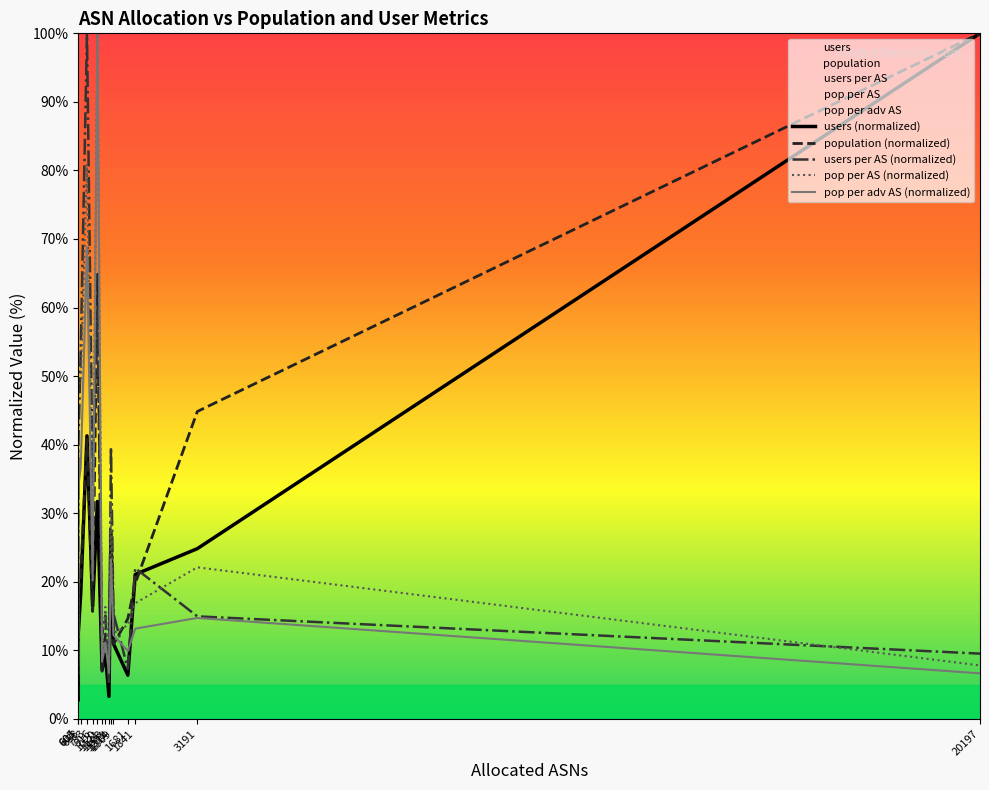

What value does the pop per AS (normalized) series have at 20197?

7.8